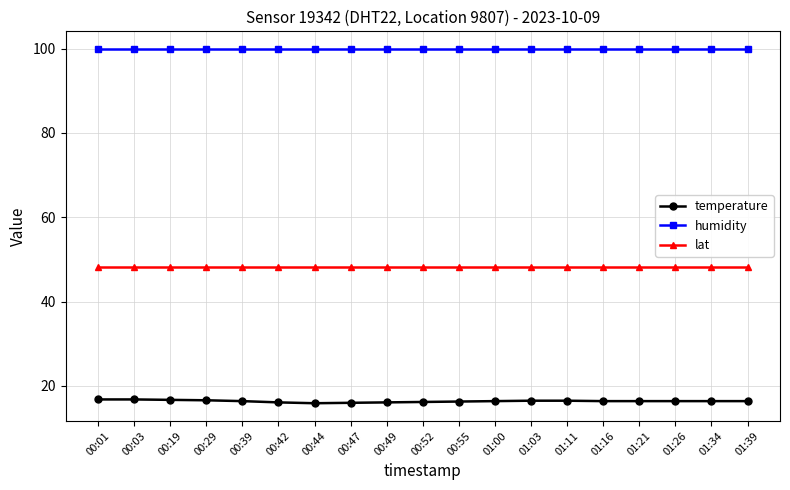

What is the sum of the humidity values at 00:49 and 00:55?

199.8